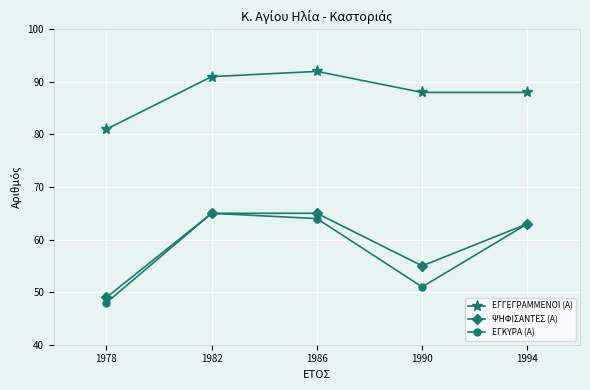

Which series has the widest spread of values?

ΕΓΚΥΡΑ (Α)